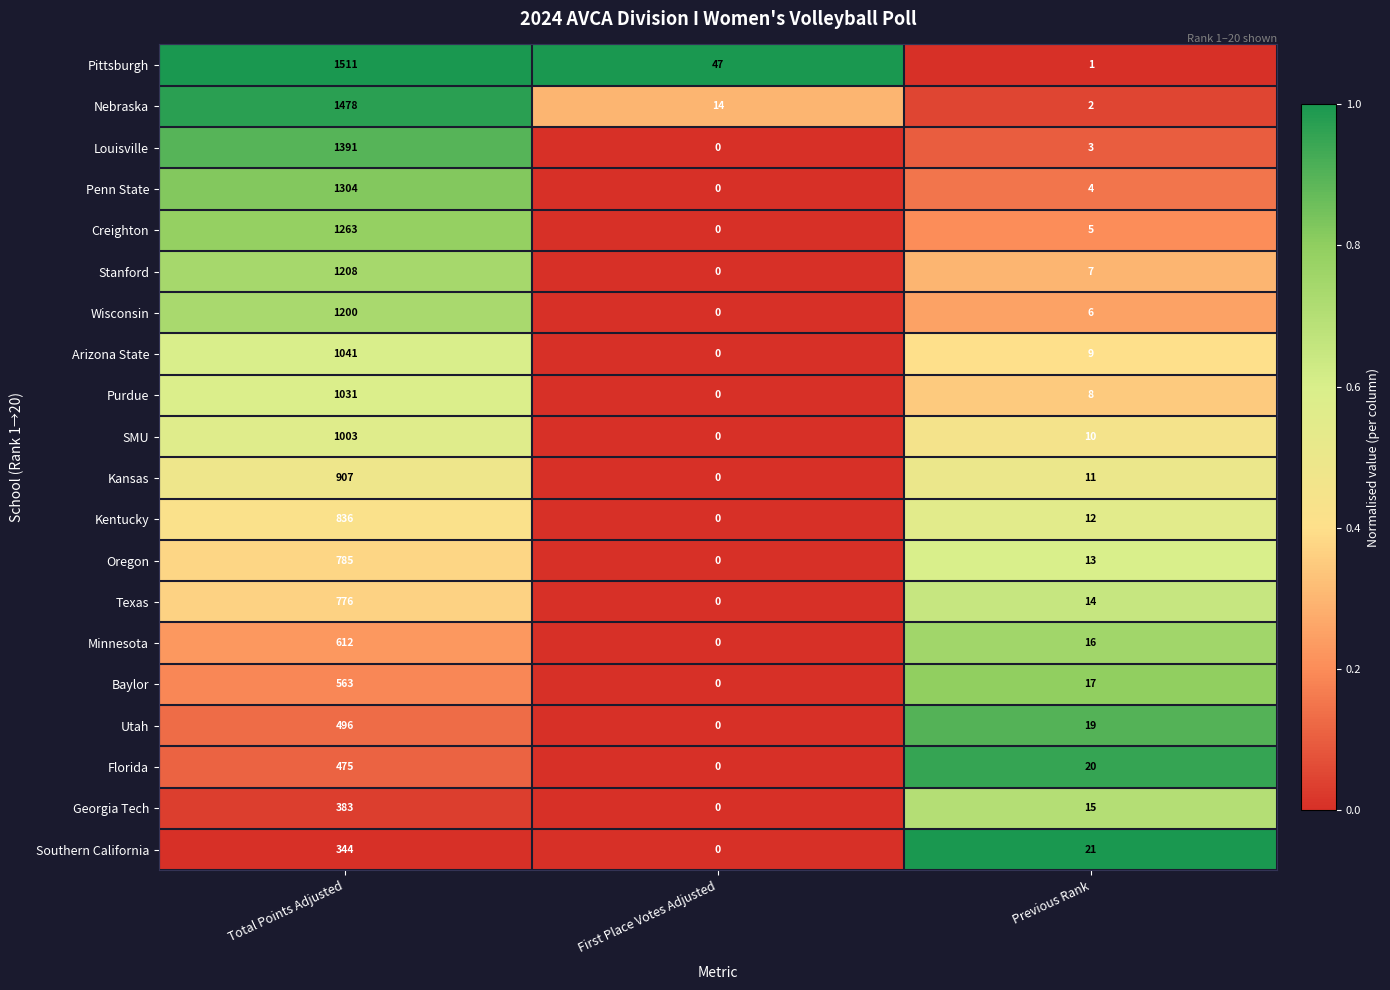

Where is Minnesota nearest to the value 306?

Previous Rank